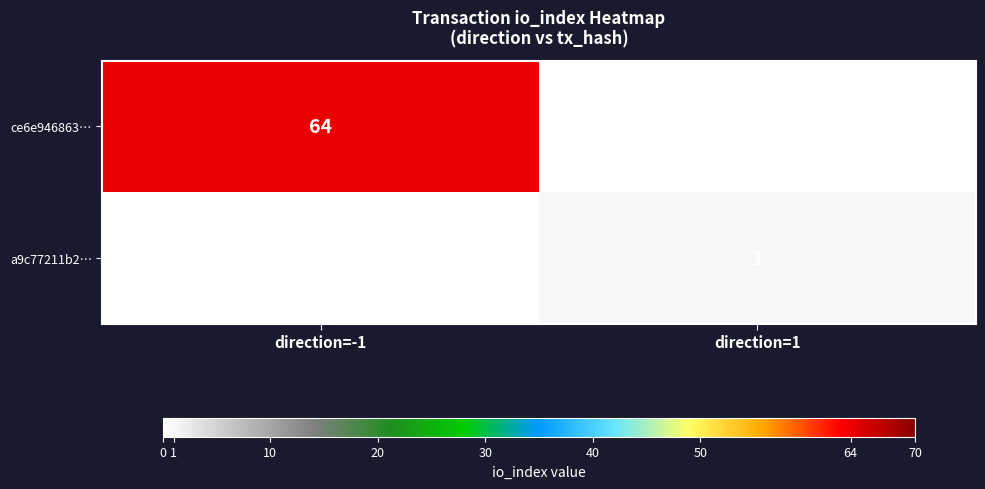

The value of a9c77211b2… at direction=1 is 2. True or false?

False